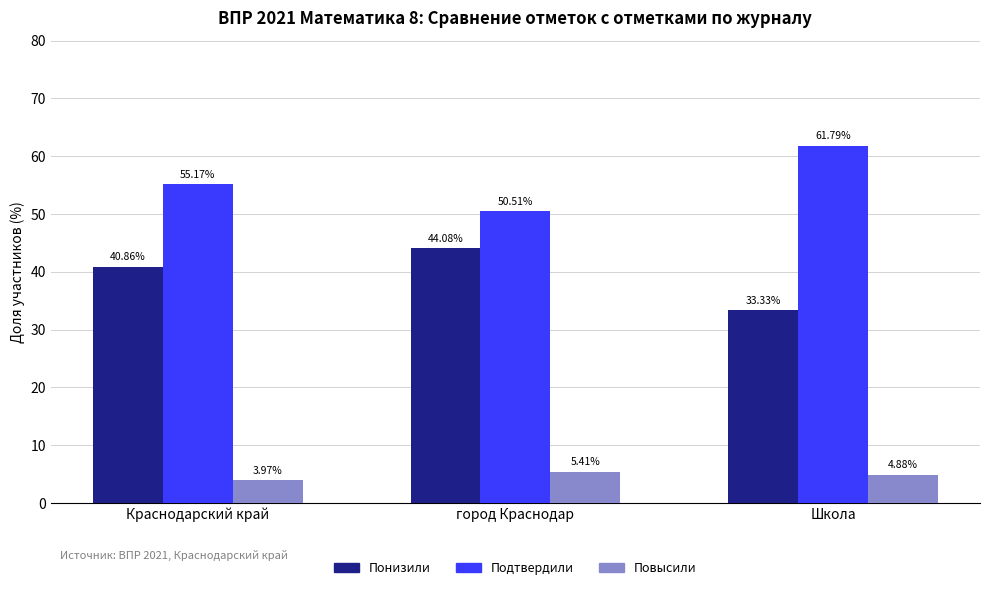

True or false: Подтвердили has a value of 14.4 at город Краснодар.

False